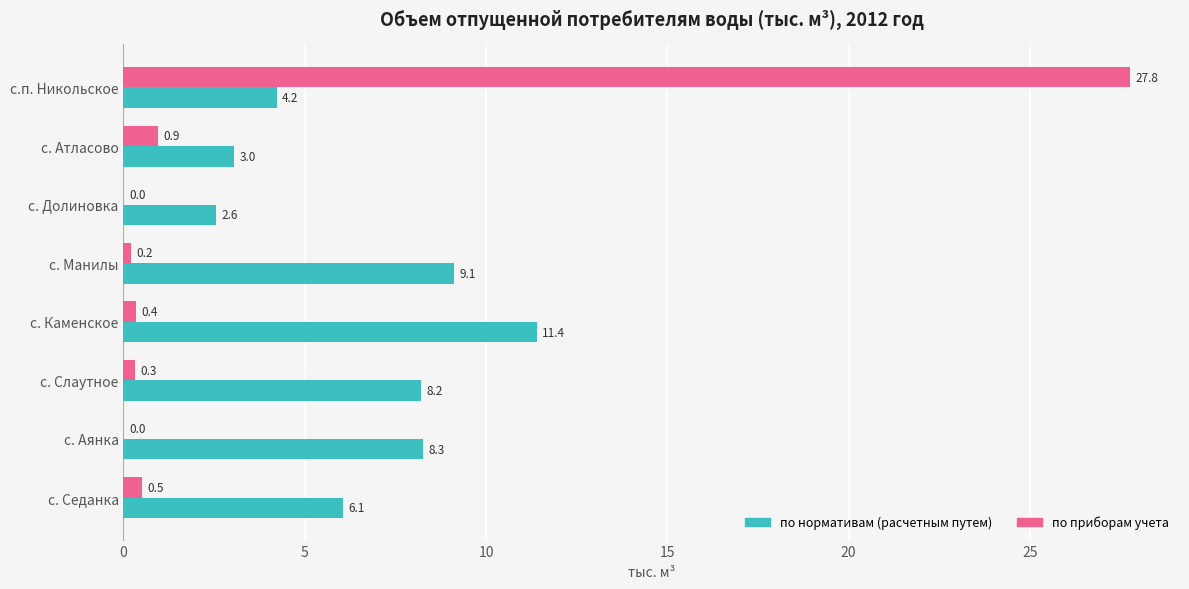

Which series has the largest total across all categories?

по нормативам (расчетным путем)